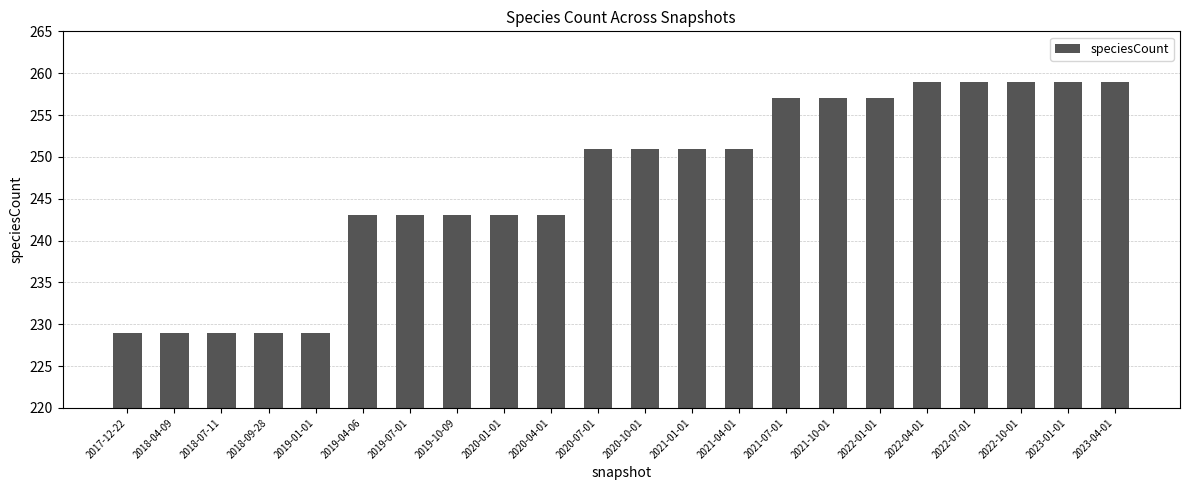

Is it true that the value at 2018-07-11 is 229?

True